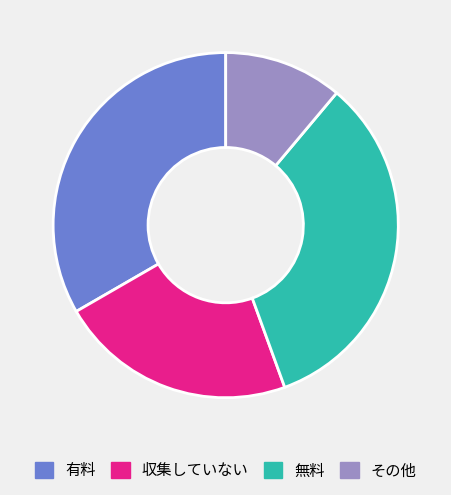

How many slices are in this pie chart?

4